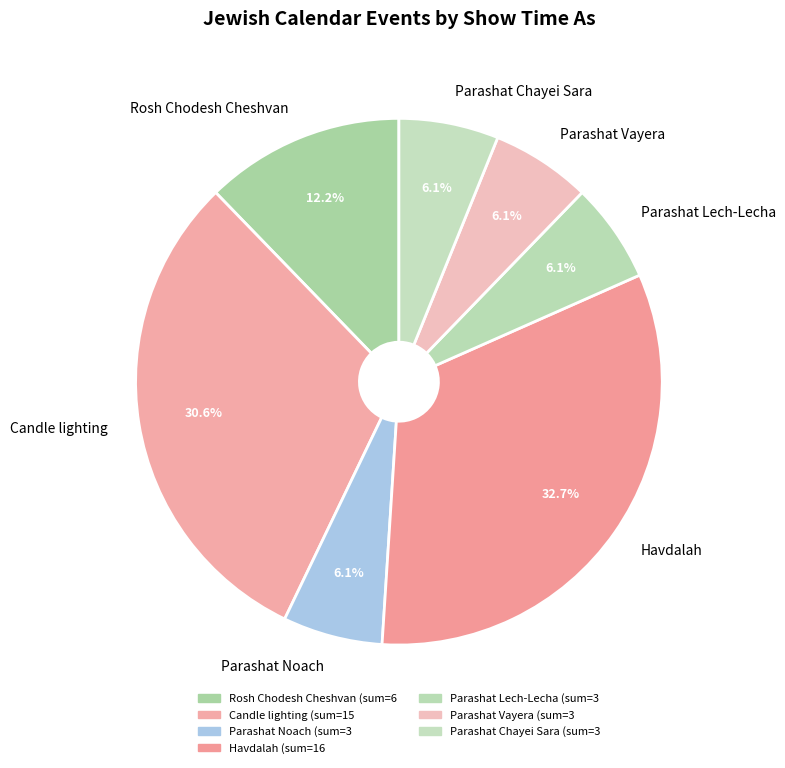

Does any single category account for the majority?

No